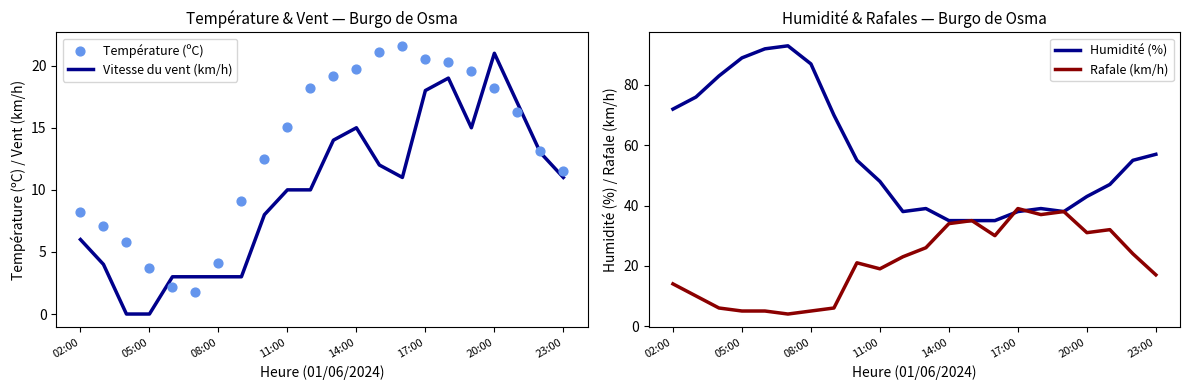

The value of Vitesse du vent (km/h) at 11:00 is 16. True or false?

False